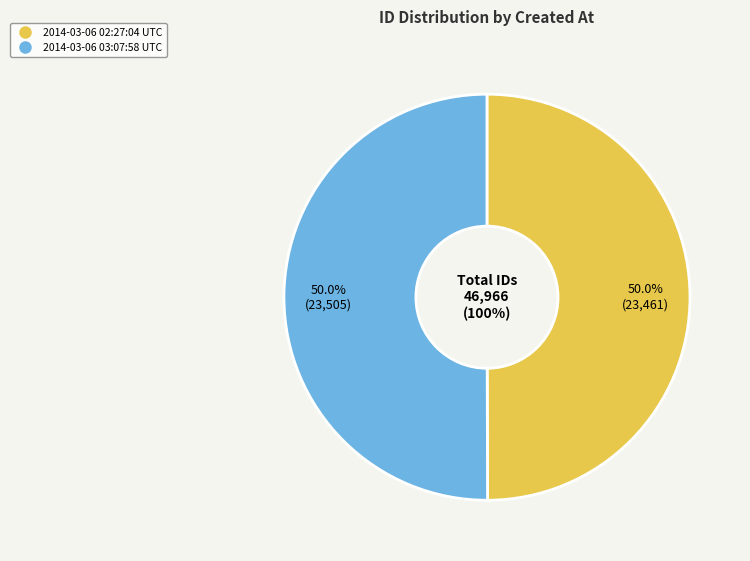

Approximately how many times larger is the value at 2014-03-06 03:07:58 UTC compared to 2014-03-06 02:27:04 UTC?

1.0